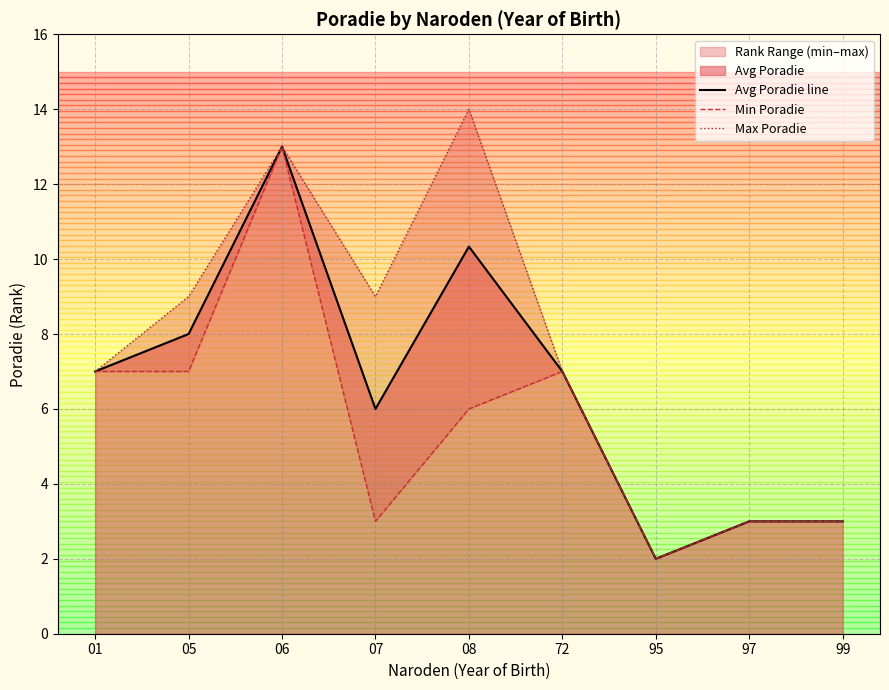

In Max Poradie, how many points are lower than both neighbors (excluding endpoints)?

2